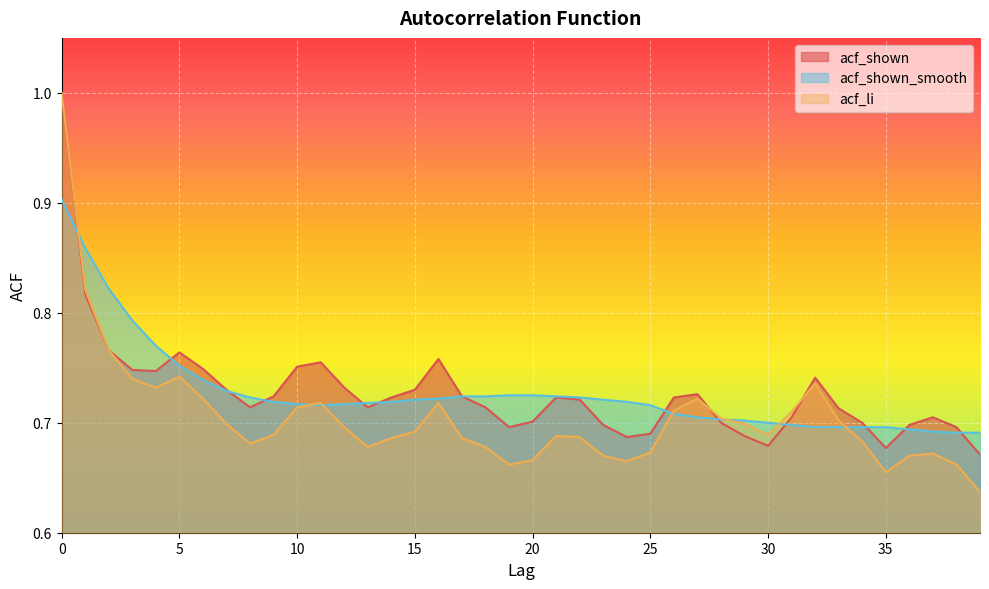

Which series ends up on top after the final intersection of acf_shown and acf_shown_smooth?

acf_shown_smooth